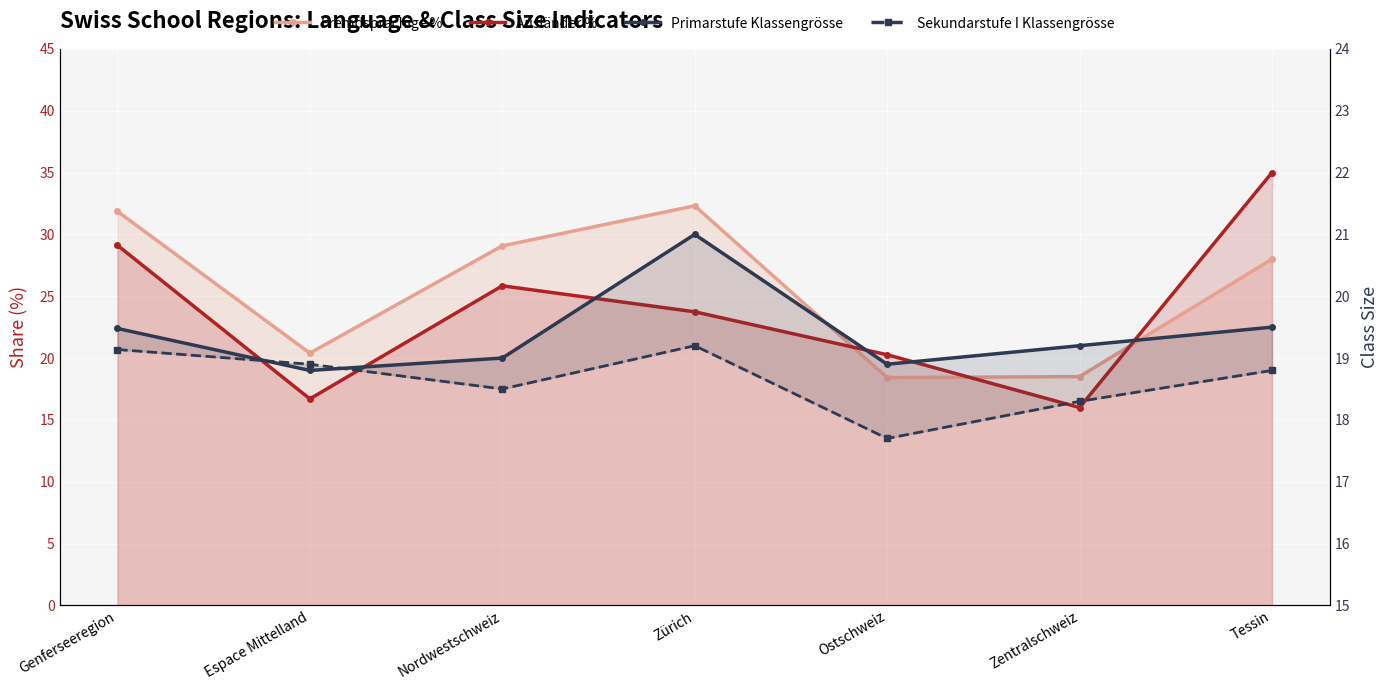

Where is Sekundarstufe I Klassengrösse nearest to the value 18?

Ostschweiz